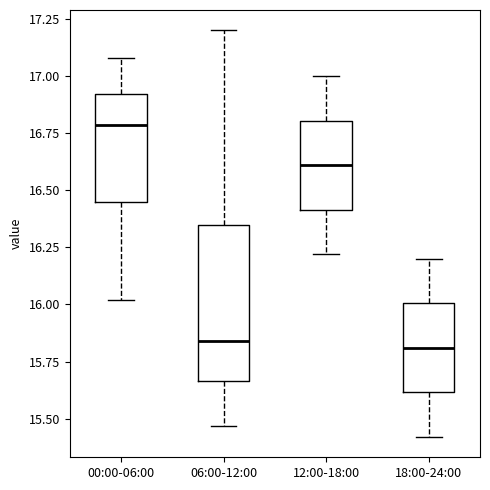

Reading left to right, transcribe this box plot: for each box, give where its median line is, the range the box spans, and where its two whiskers end, as read against the y-axis. The values are not printed on the chart, so give them approximately, as read against the axis.

00:00-06:00: median 16.80, box 16.45 to 16.90, whiskers 16.00 to 17.10
06:00-12:00: median 15.85, box 15.65 to 16.35, whiskers 15.45 to 17.20
12:00-18:00: median 16.60, box 16.40 to 16.80, whiskers 16.20 to 17.00
18:00-24:00: median 15.80, box 15.60 to 16.00, whiskers 15.40 to 16.20